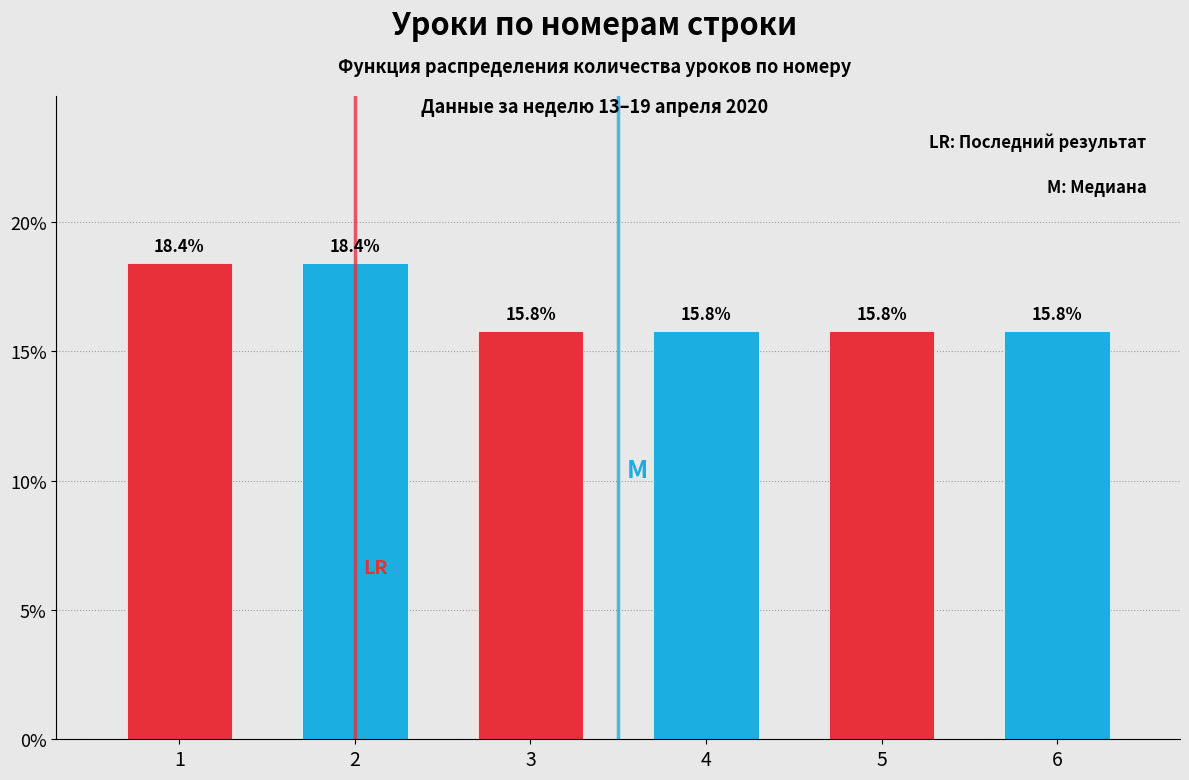

Reading left to right, transcribe all the data shown in this chart.

18.4	18.4	15.8	15.8	15.8	15.8